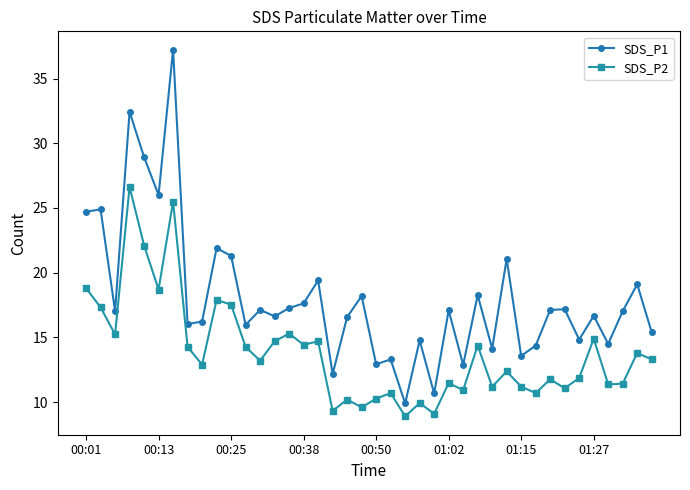

What is the smallest value displayed?

8.9